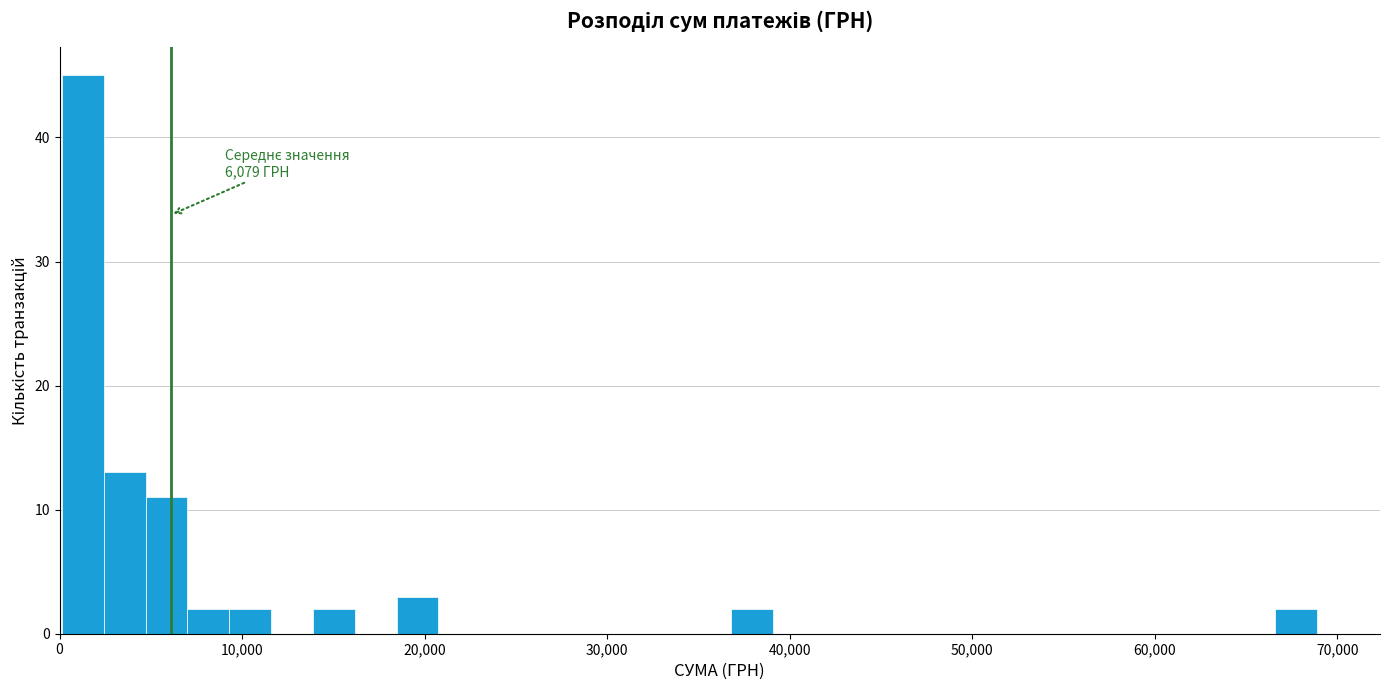

Around what value on the x-axis is the tallest bar? Give the approximate position of its centre, as read against the axis.

1000